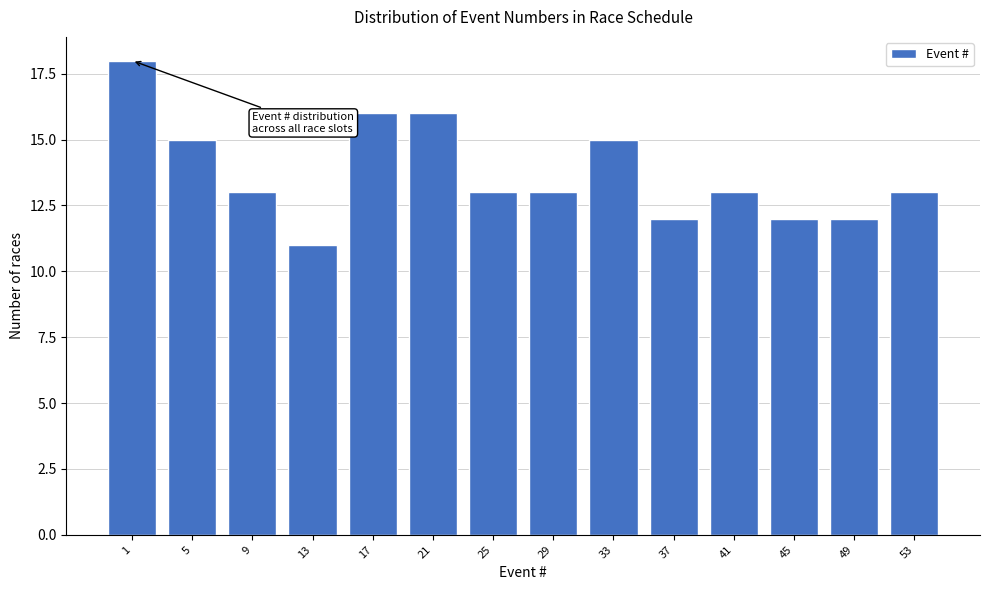

Reading left to right, extract all data points from this chart.

18	15	13	11	16	16	13	13	15	12	13	12	12	13